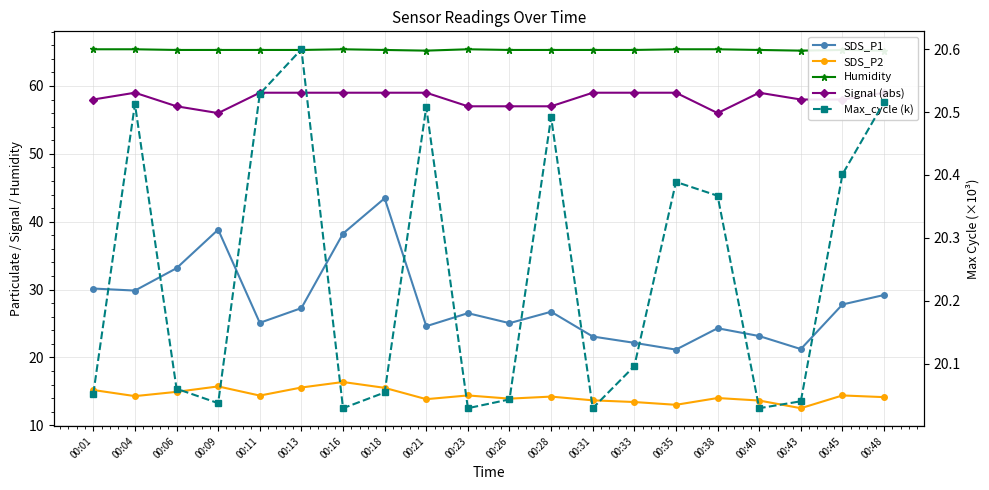

What is the value of the Humidity point at the 4th from the left?

65.3